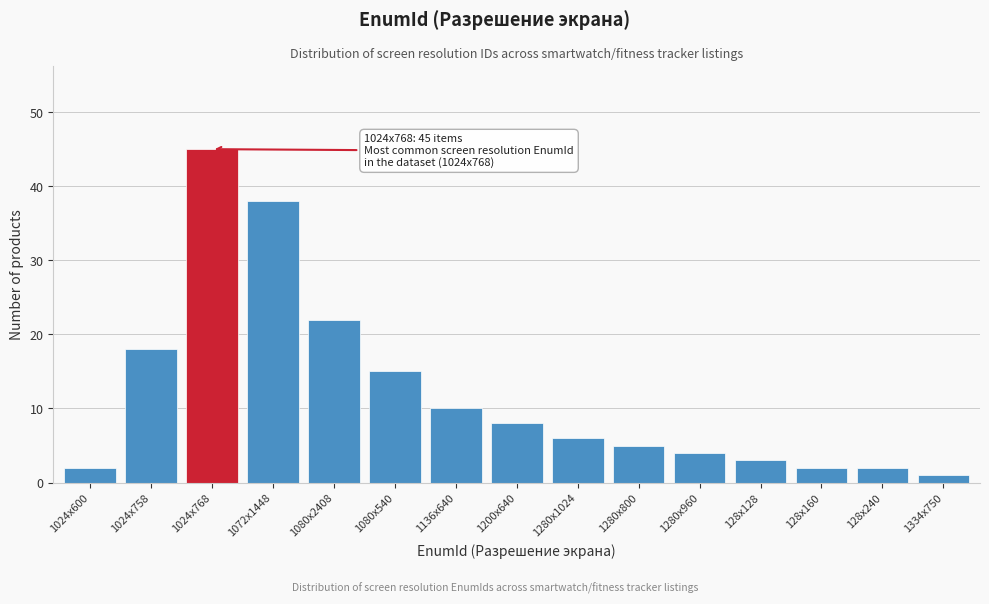

Reading left to right, extract all data points from this chart.

2	18	45	38	22	15	10	8	6	5	4	3	2	2	1